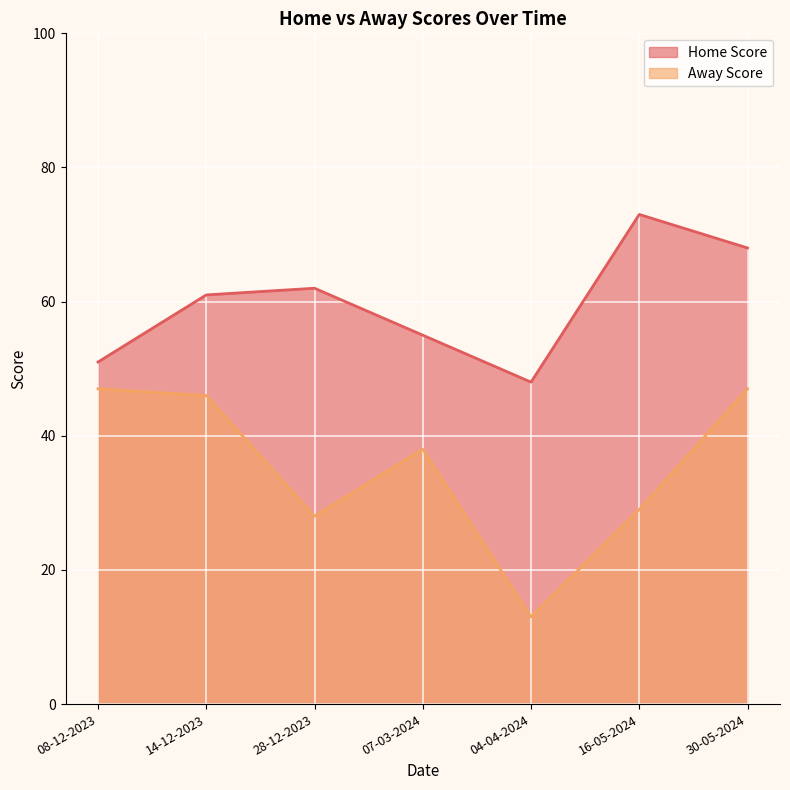

Which series has the largest range (max minus min)?

Away Score